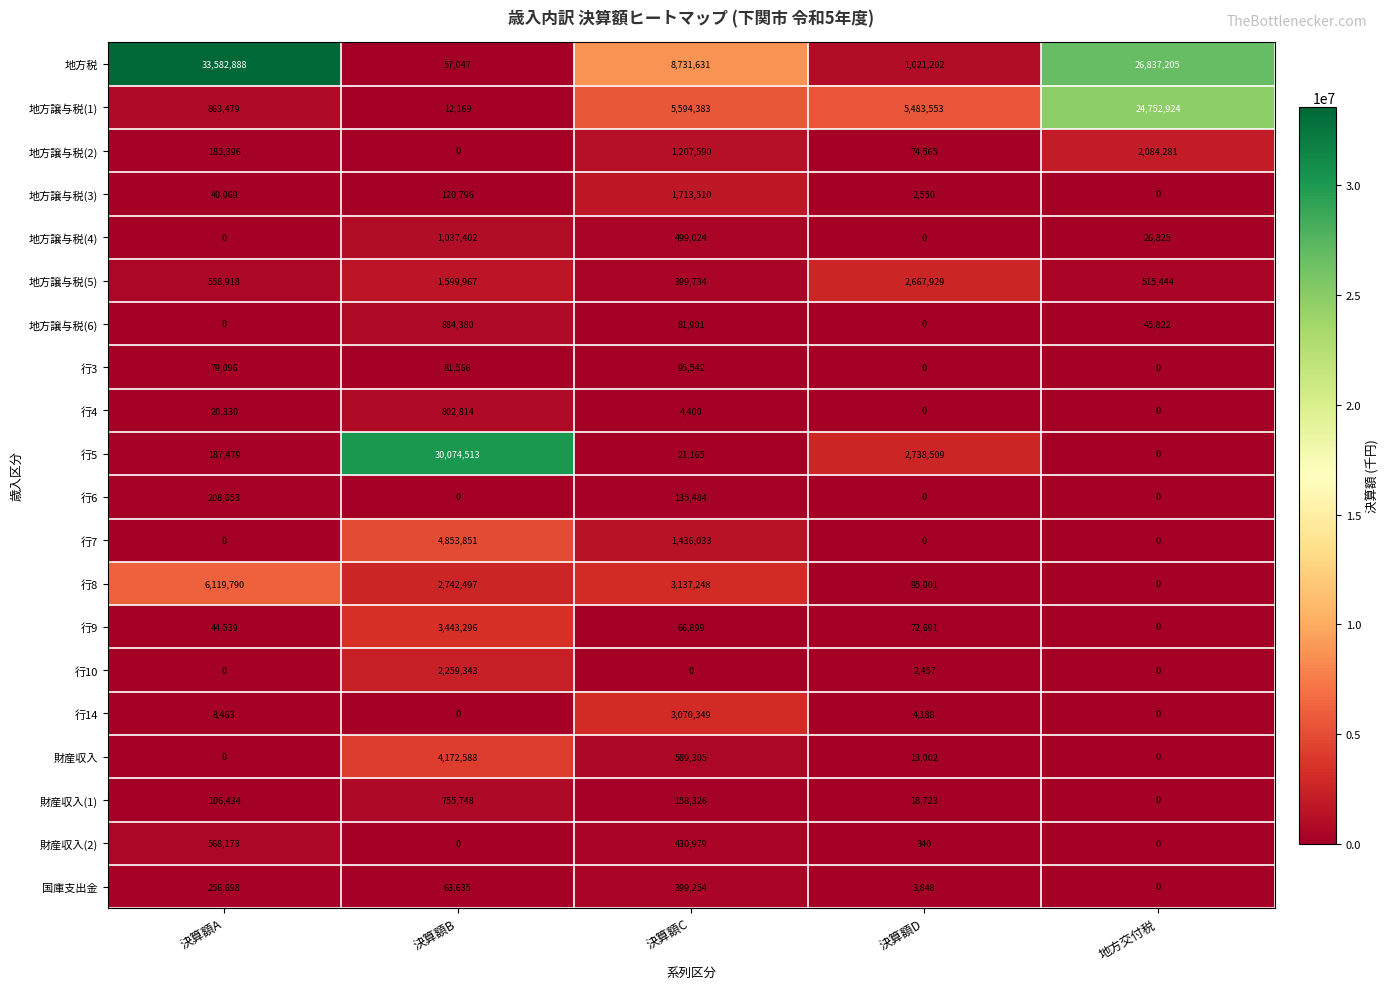

How many data points does each series have?

5